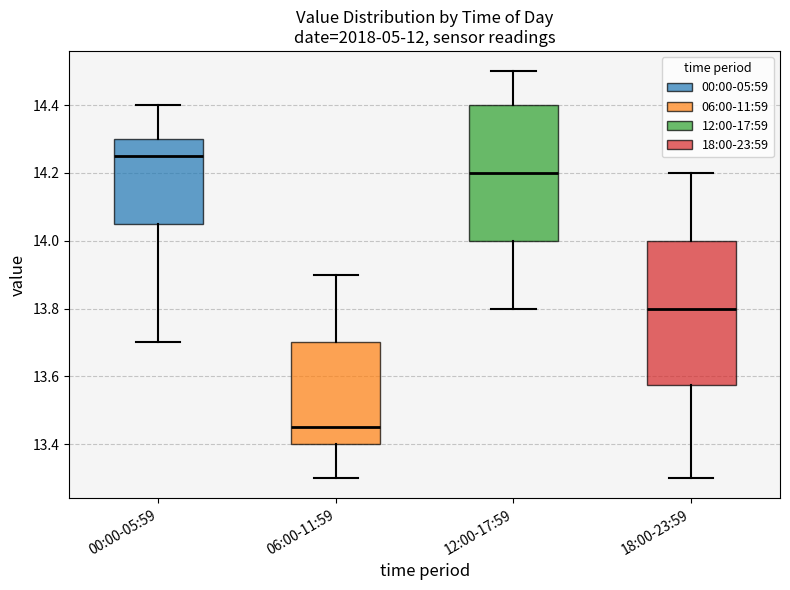

Reading left to right, transcribe this box plot: for each box, give where its median line is, the range the box spans, and where its two whiskers end, as read against the y-axis. The values are not printed on the chart, so give them approximately, as read against the axis.

00:00-05:59: median 14.26, box 14.06 to 14.30, whiskers 13.70 to 14.40
06:00-11:59: median 13.46, box 13.40 to 13.70, whiskers 13.30 to 13.90
12:00-17:59: median 14.20, box 14.00 to 14.40, whiskers 13.80 to 14.50
18:00-23:59: median 13.80, box 13.58 to 14.00, whiskers 13.30 to 14.20